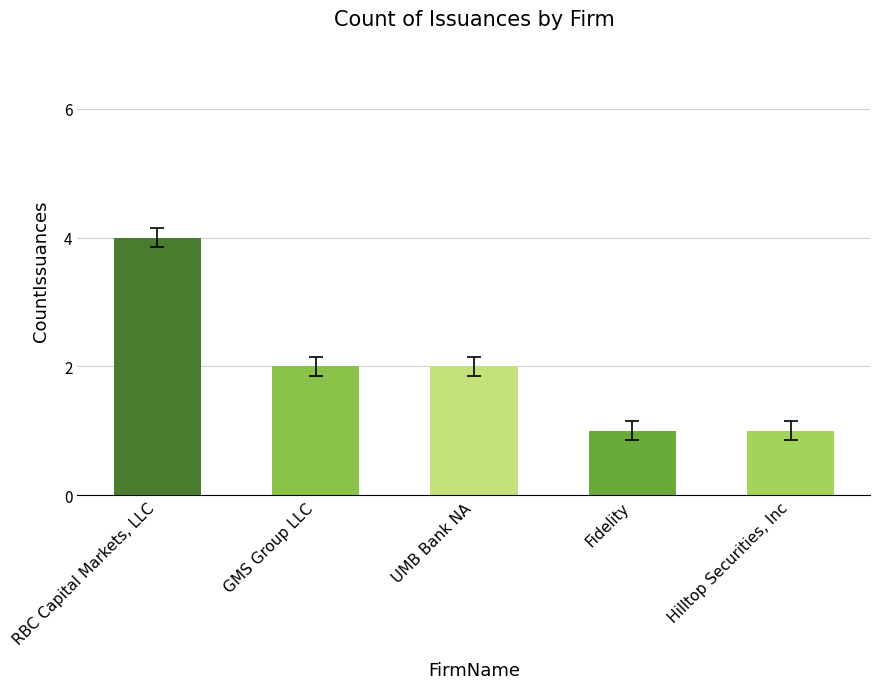

Is it true that the value at GMS Group LLC is 2?

True